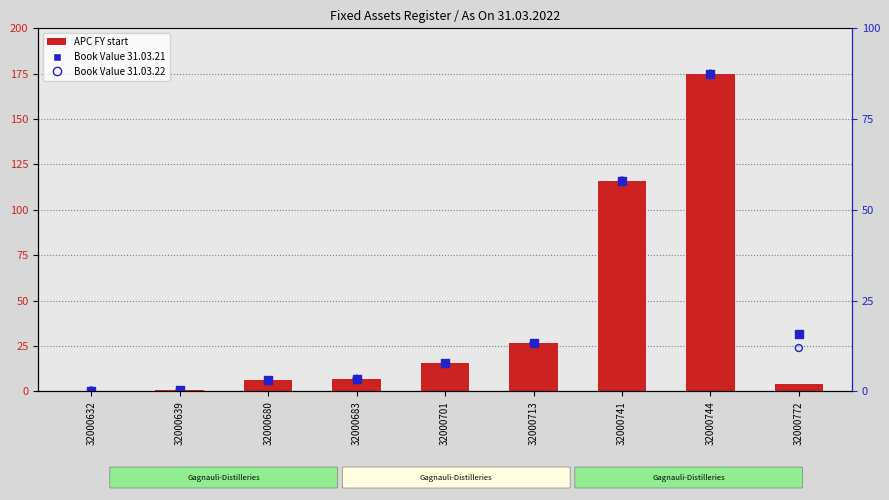

At which category is the sum across all series the highest?

32000744